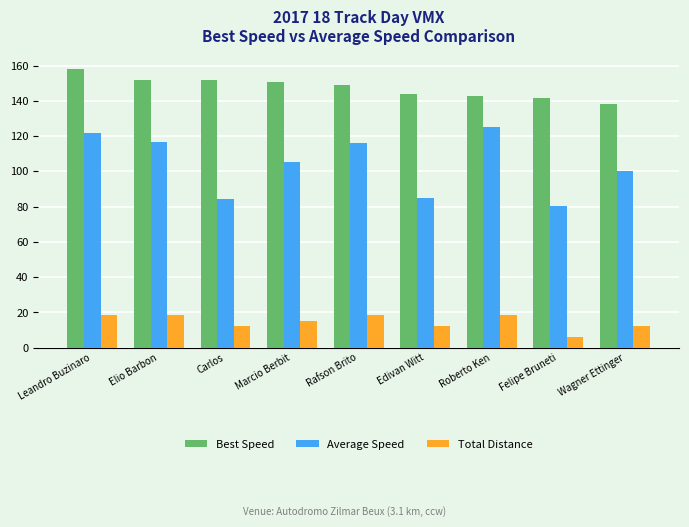

What is the sum of all Average Speed values?

934.0